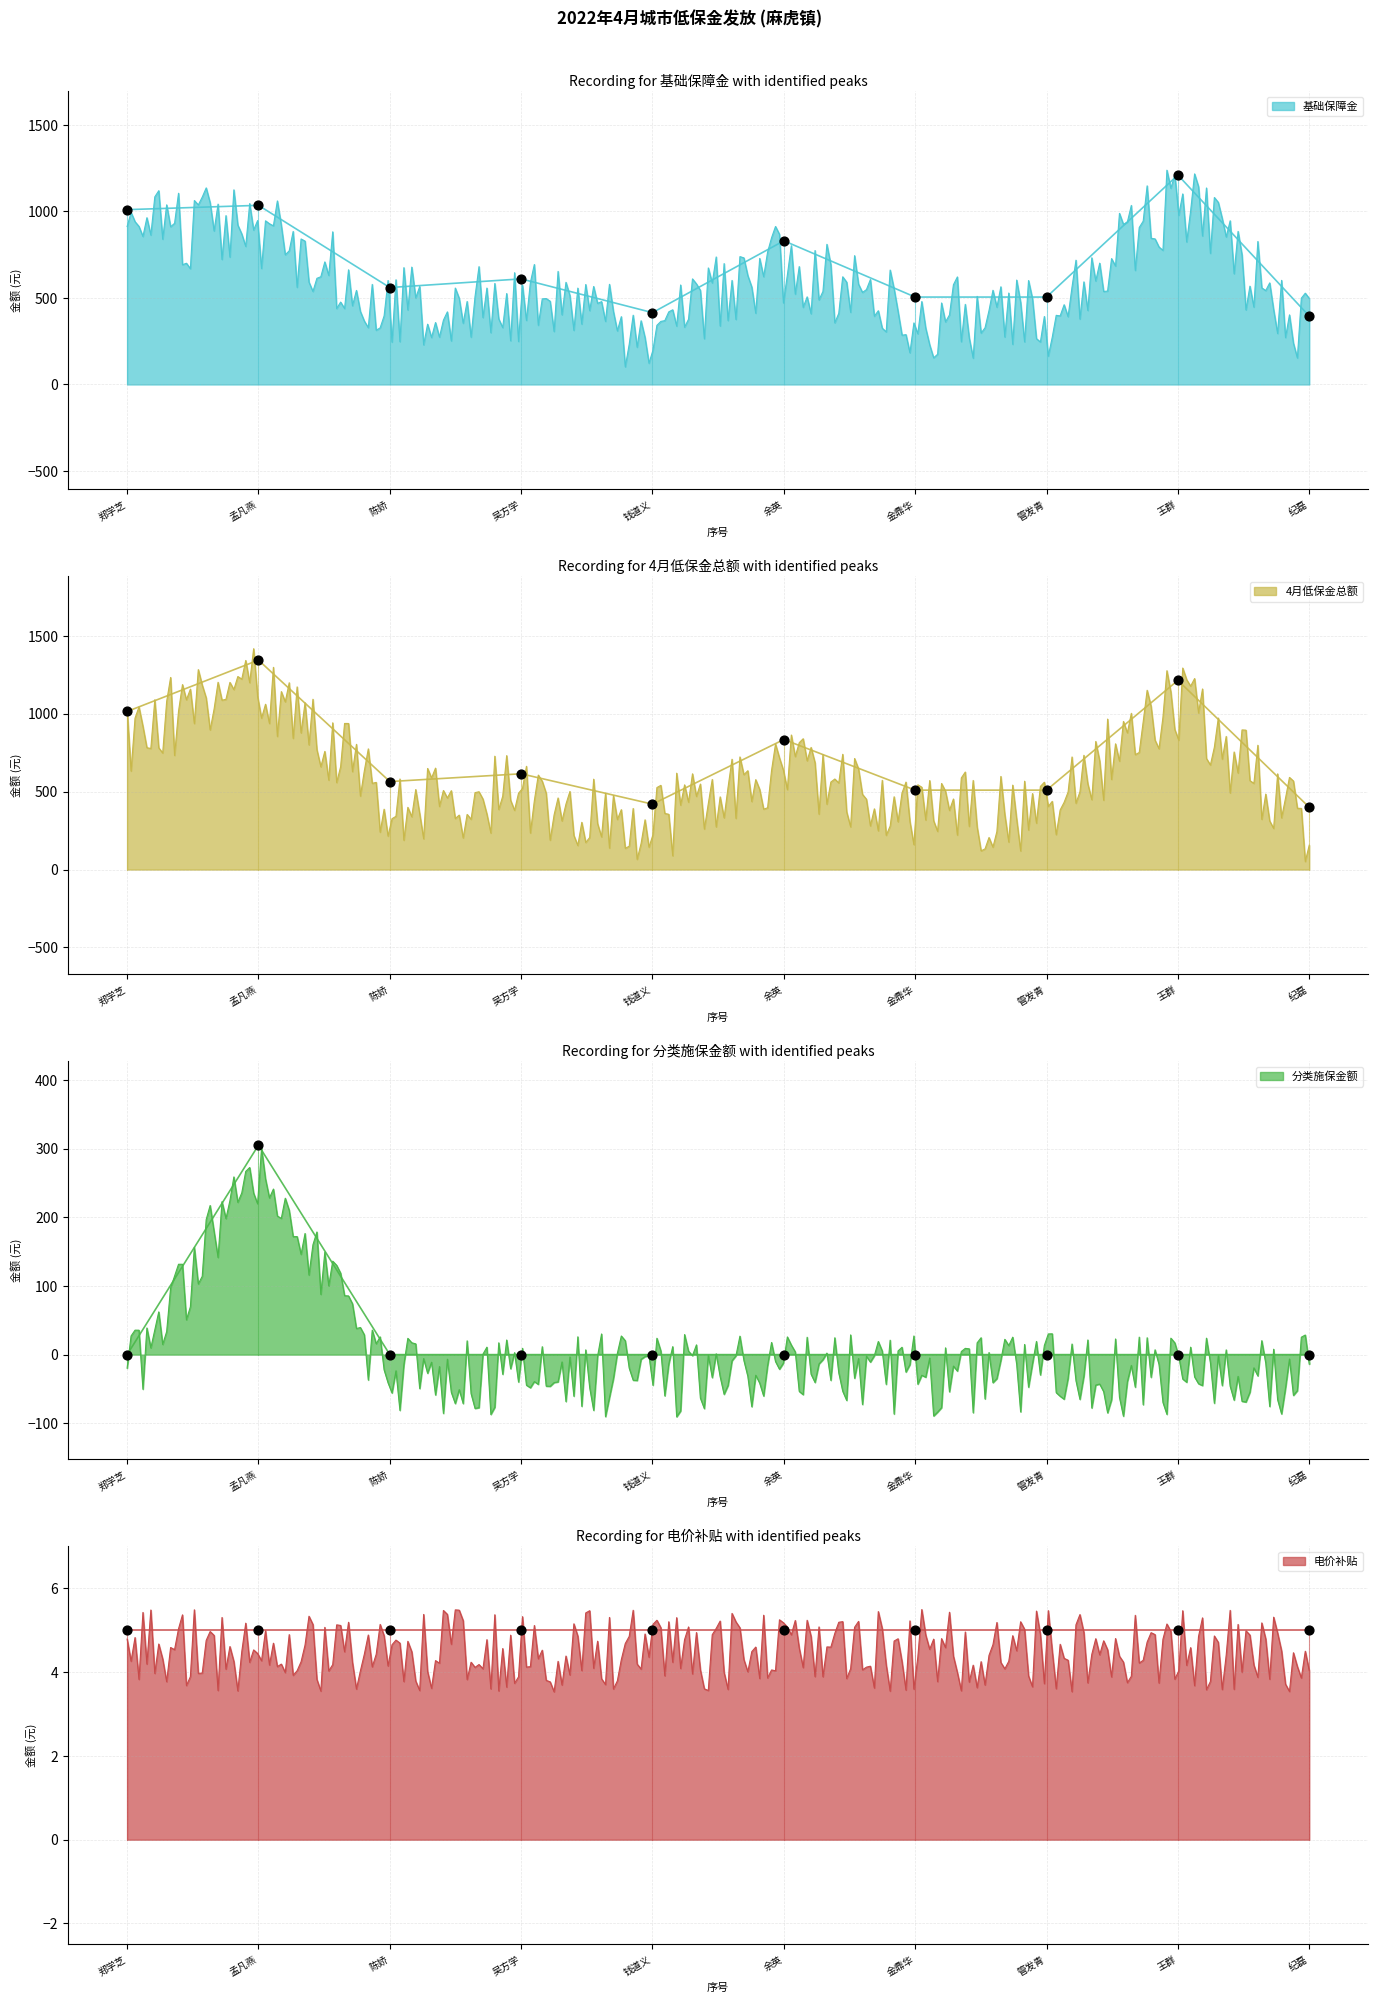

Which series contains the highest Y value?

4月低保金总额